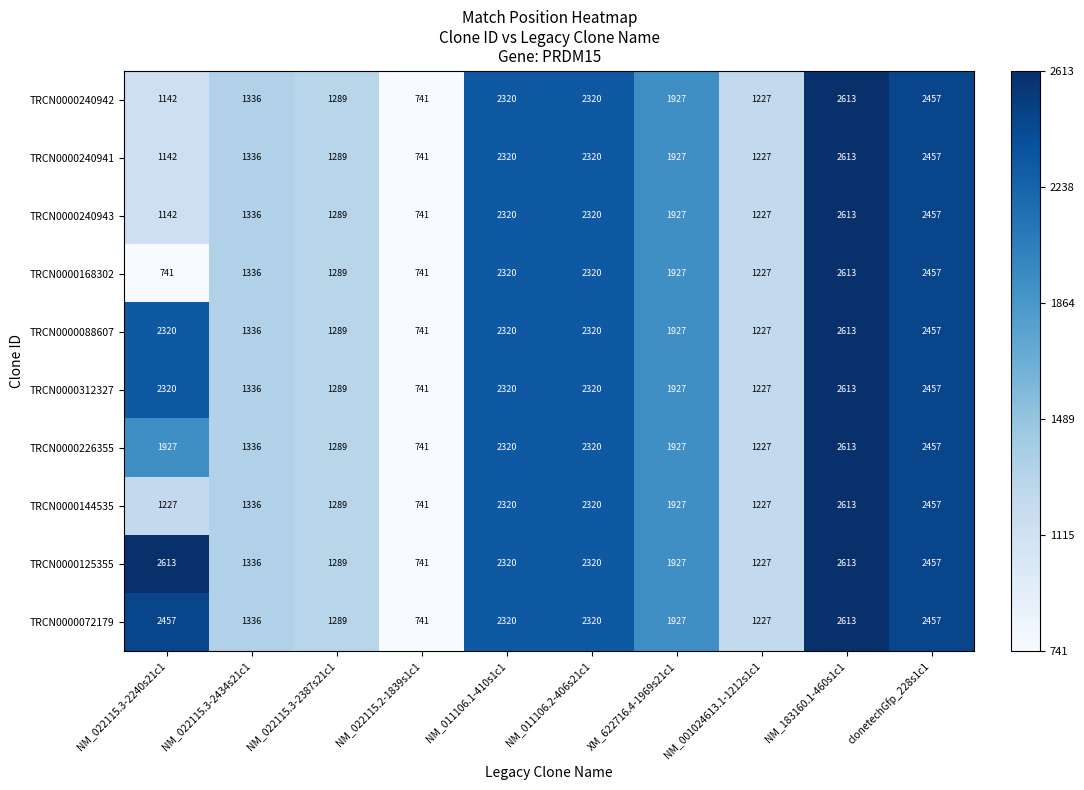

What value does the TRCN0000072179 series have at clonetechGfp_228s1c1, to the nearest 50?

2450